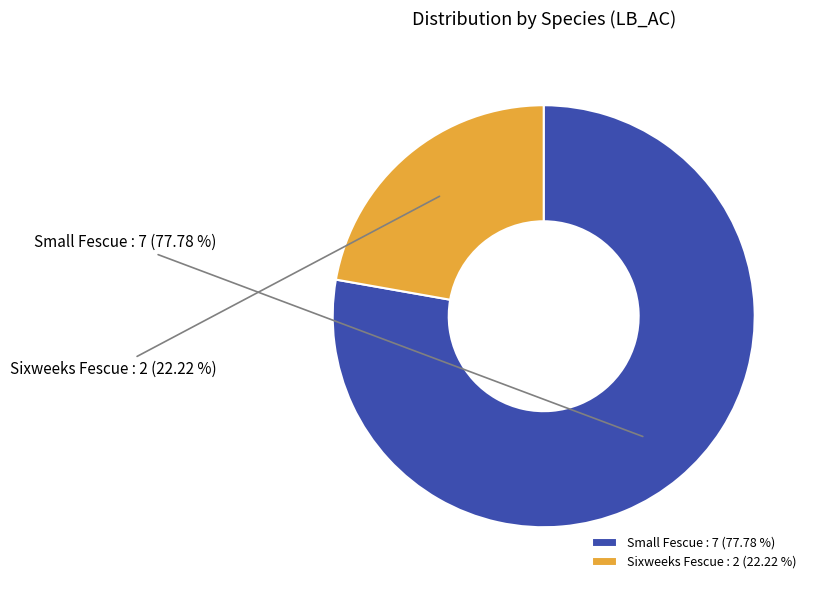

The Small Fescue slice represents 78% of the pie. True or false?

True